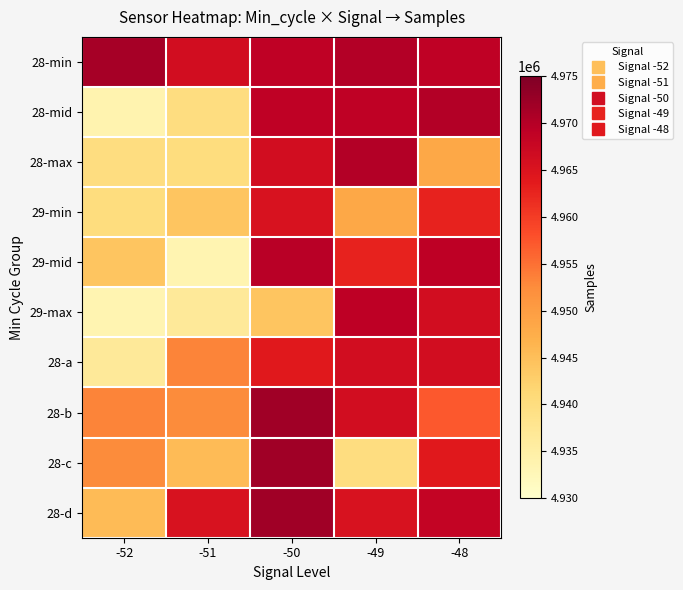

Reading right to left, transcribe all the data shown in this chart.

28-min: -48=4968944	-49=4970225	-50=4968862	-51=4966295	-52=4971469
28-mid: -48=4970128	-49=4968944	-50=4968913	-51=4939862	-52=4933703
28-max: -48=4948407	-49=4970128	-50=4966211	-51=4940082	-52=4939862
29-min: -48=4962866	-49=4948407	-50=4965437	-51=4944115	-52=4940082
29-mid: -48=4969180	-49=4962866	-50=4969638	-51=4933459	-52=4944115
29-max: -48=4966211	-49=4969180	-50=4944115	-51=4936576	-52=4933459
28-a: -48=4966295	-49=4966211	-50=4963944	-51=4953276	-52=4936576
28-b: -48=4957162	-49=4966295	-50=4971943	-51=4952582	-52=4953276
28-c: -48=4964060	-49=4939862	-50=4971856	-51=4945518	-52=4952582
28-d: -48=4968390	-49=4965437	-50=4972000	-51=4965437	-52=4945518